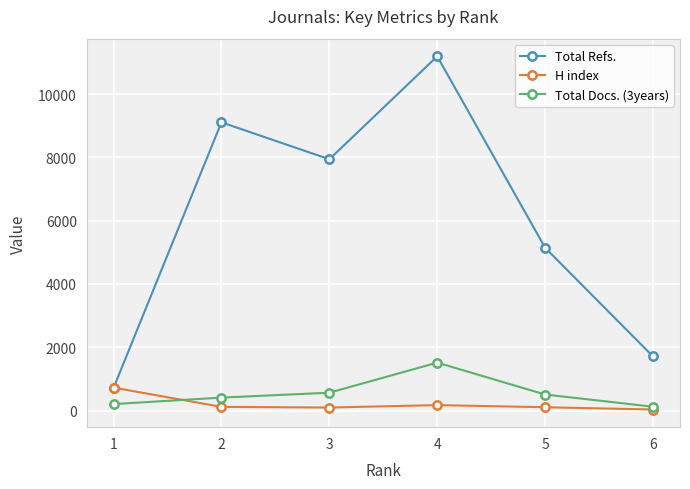

Is this an area chart (filled region under the line)?

No